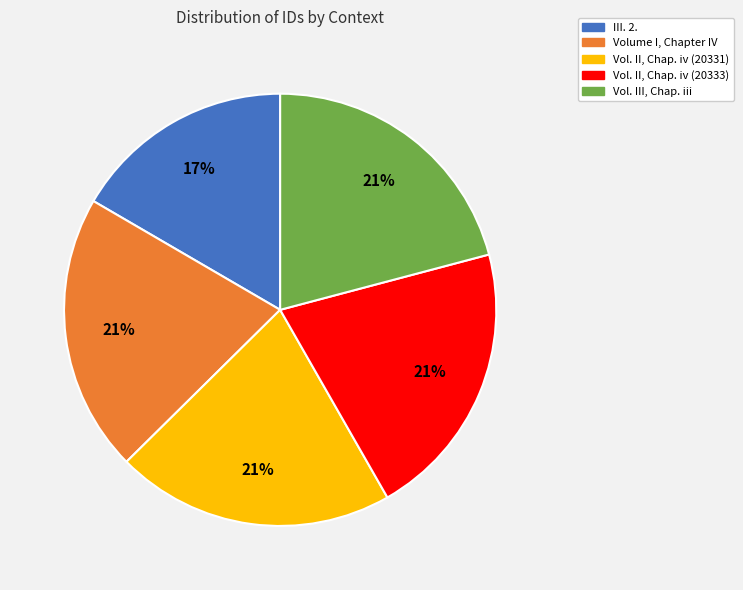

Approximately how many times larger is the value at Vol. II, Chap. iv (20331) compared to Volume I, Chapter IV?

1.0